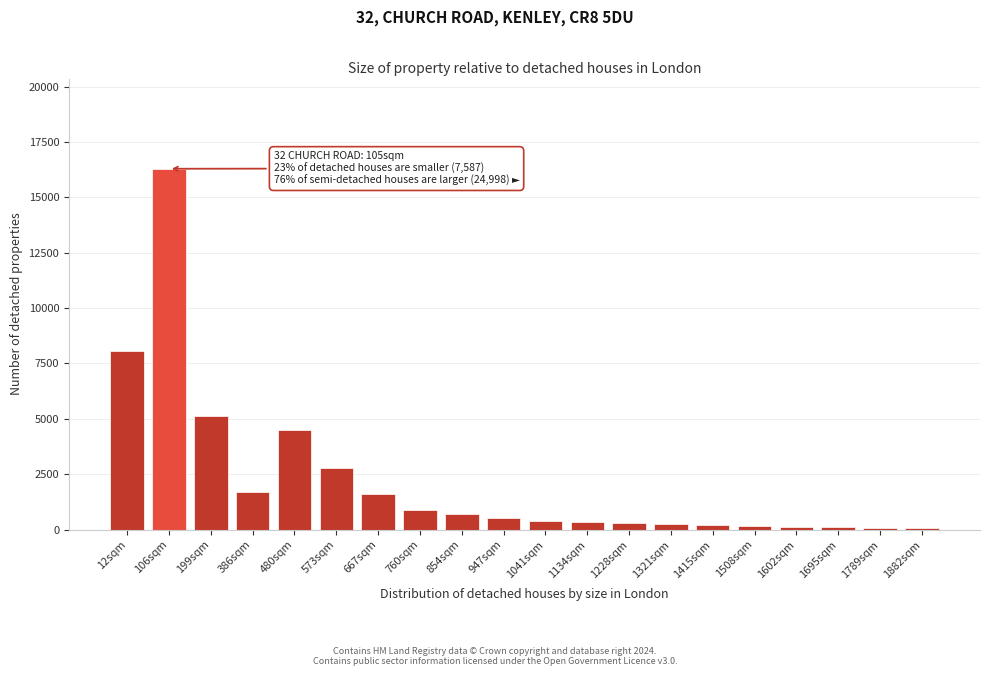

The value at 12sqm is 4572. True or false?

False